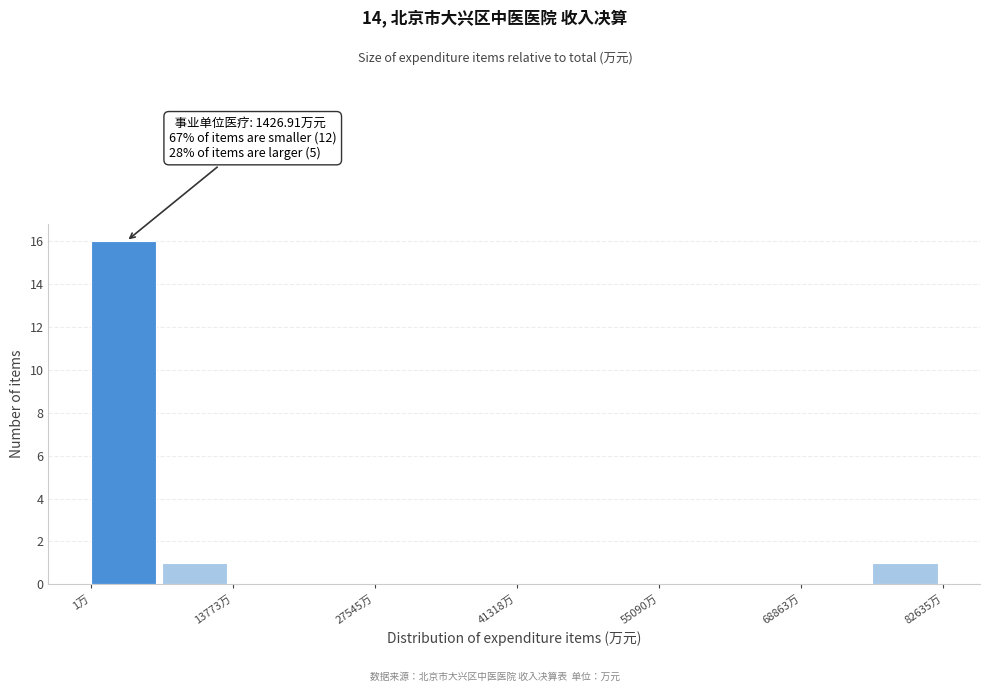

Read against the x-axis, roughly where is the centre of the tallest bar?

4000